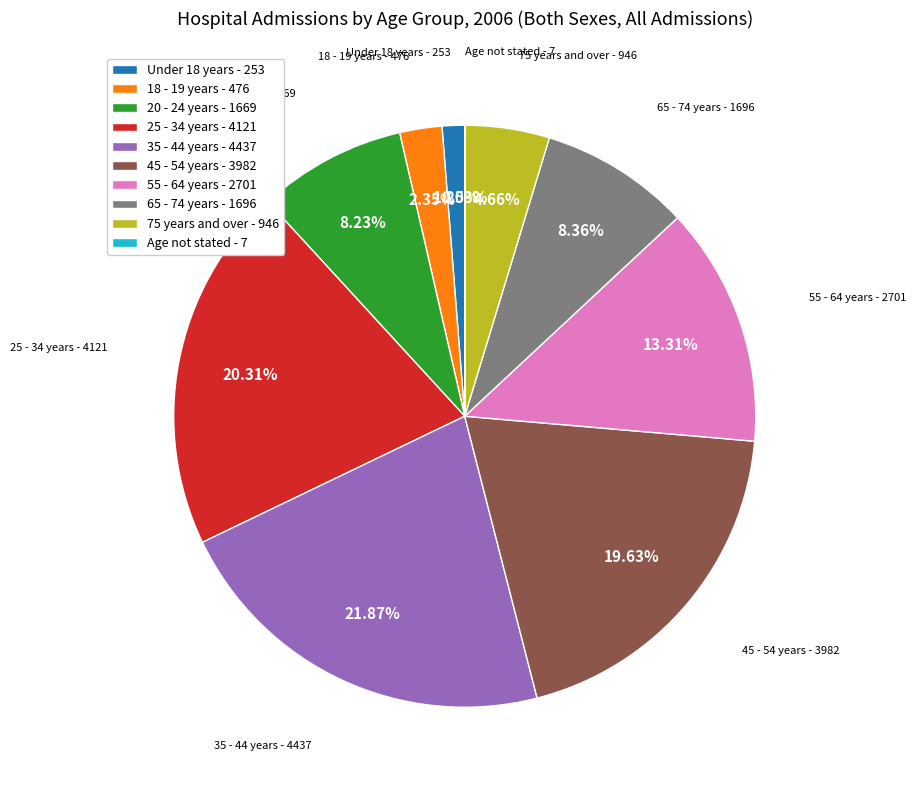

Is 20 - 24 years the majority of the pie?

No